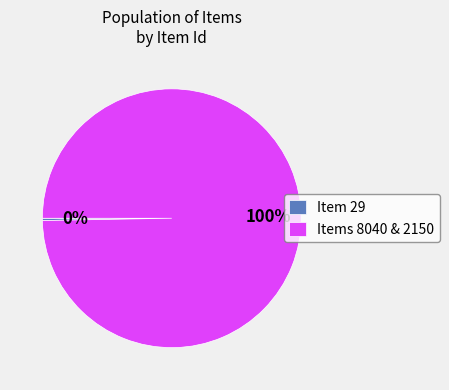

Combined, do Items 8040 & 2150 and Item 29 account for over 50%?

Yes